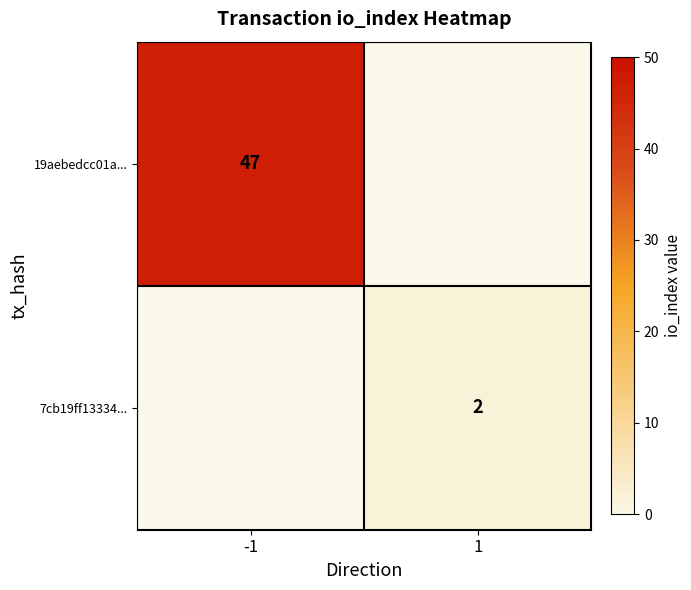

Which has a higher value, -1 or 1?

-1